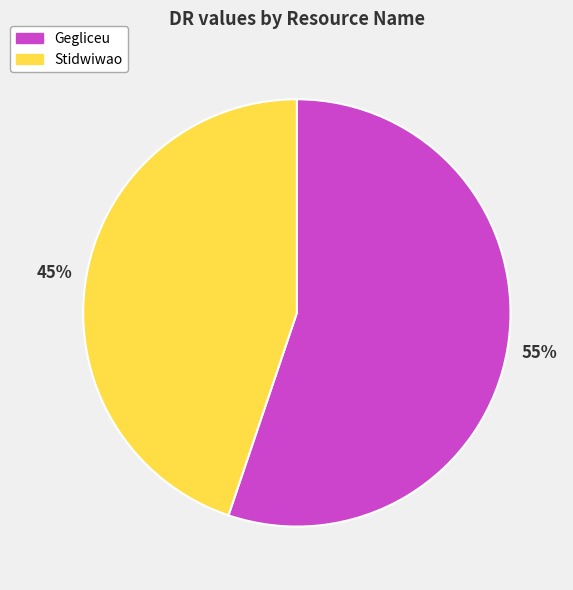

How many slices are in this pie chart?

2